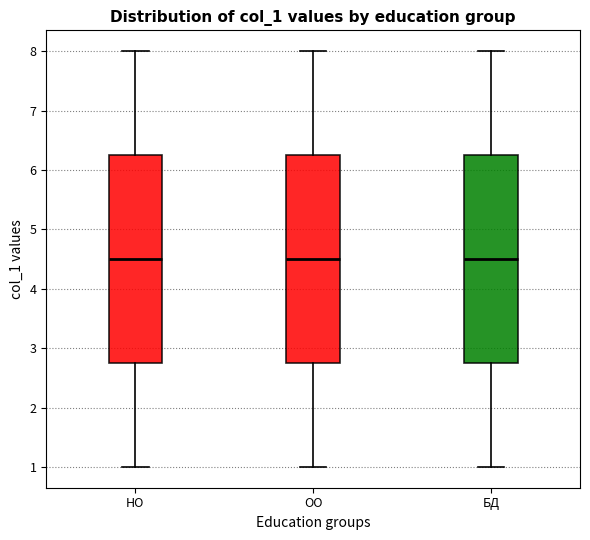

Reading left to right, transcribe this box plot: for each box, give where its median line is, the range the box spans, and where its two whiskers end, as read against the y-axis. The values are not printed on the chart, so give them approximately, as read against the axis.

НО: median 4.5, box 2.8 to 6.3, whiskers 1.0 to 8.0
ОО: median 4.5, box 2.8 to 6.3, whiskers 1.0 to 8.0
БД: median 4.5, box 2.8 to 6.3, whiskers 1.0 to 8.0